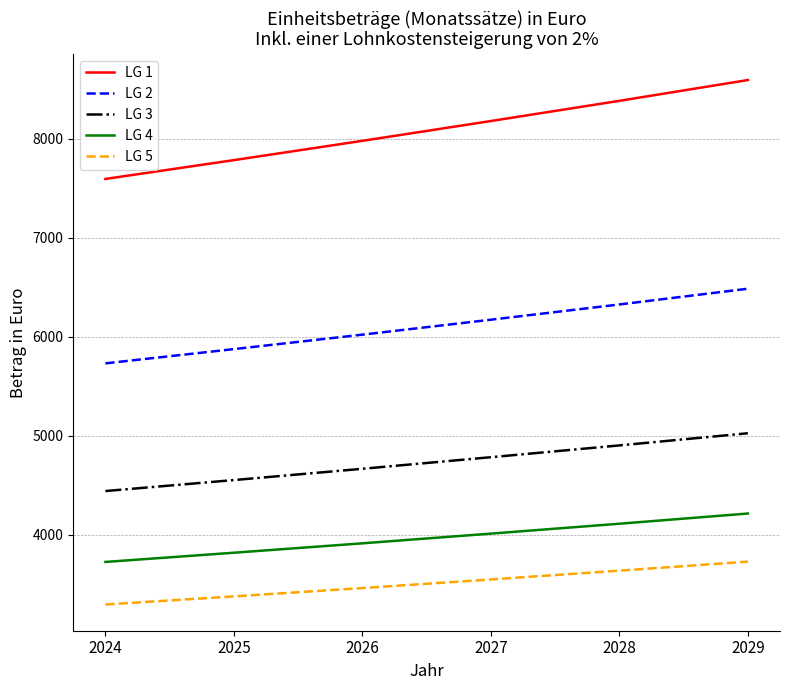

What value does the LG 5 series have at 2026, to the nearest 50?

3450